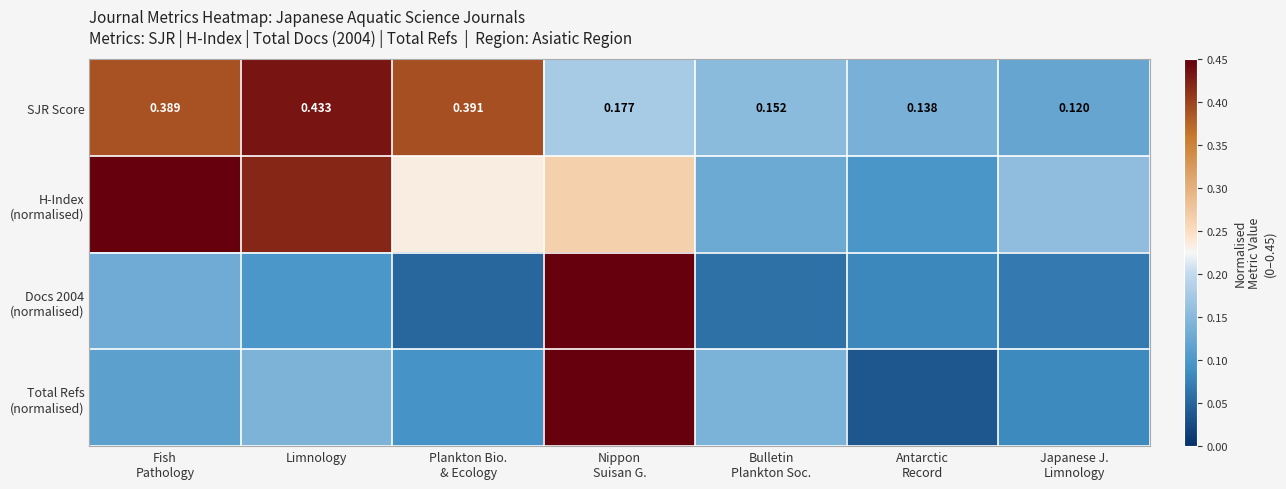

What is the average value of the Docs 2004 (normalised) series?

0.1